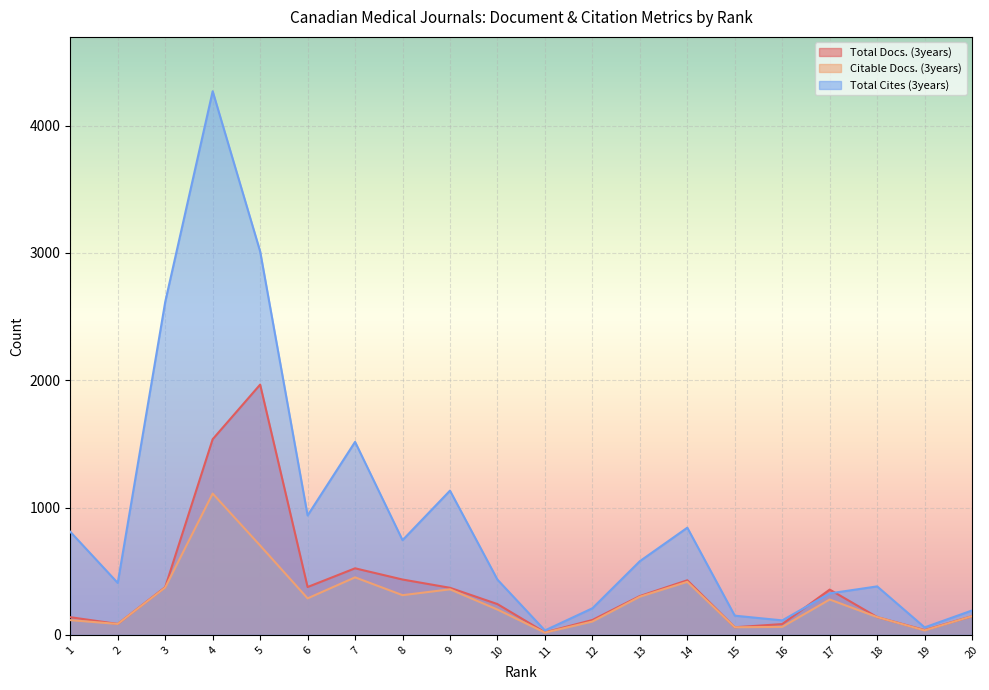

List the labels in order of Total Cites (3years) value, largest first.

4, 5, 3, 7, 9, 6, 14, 1, 8, 13, 10, 2, 18, 17, 12, 20, 15, 16, 19, 11